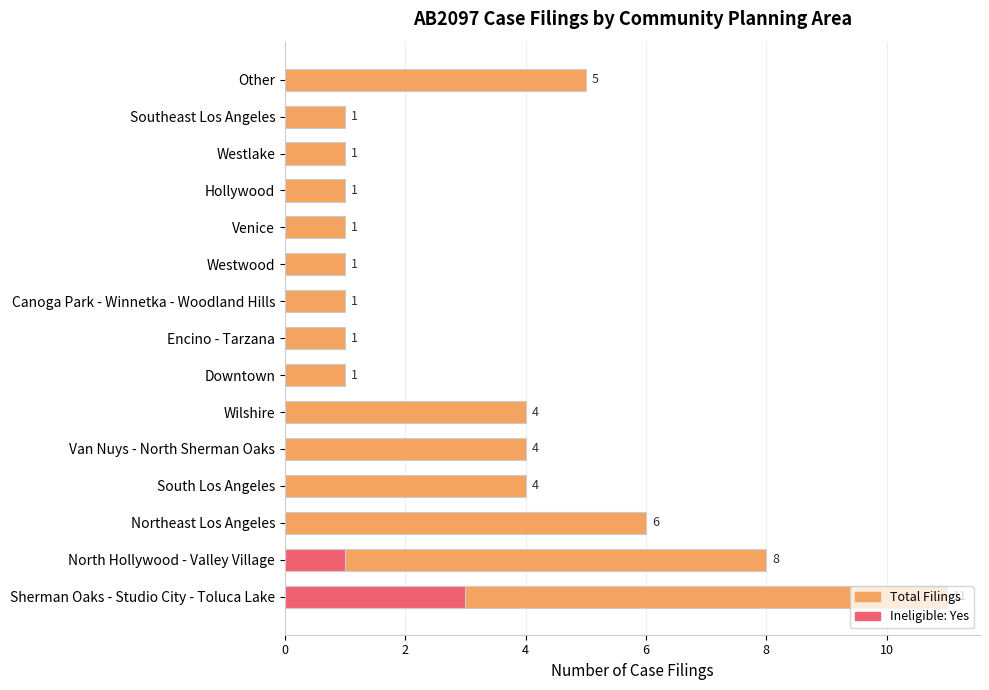

What is the sum of the Total Filings values at Venice and North Hollywood - Valley Village?

9